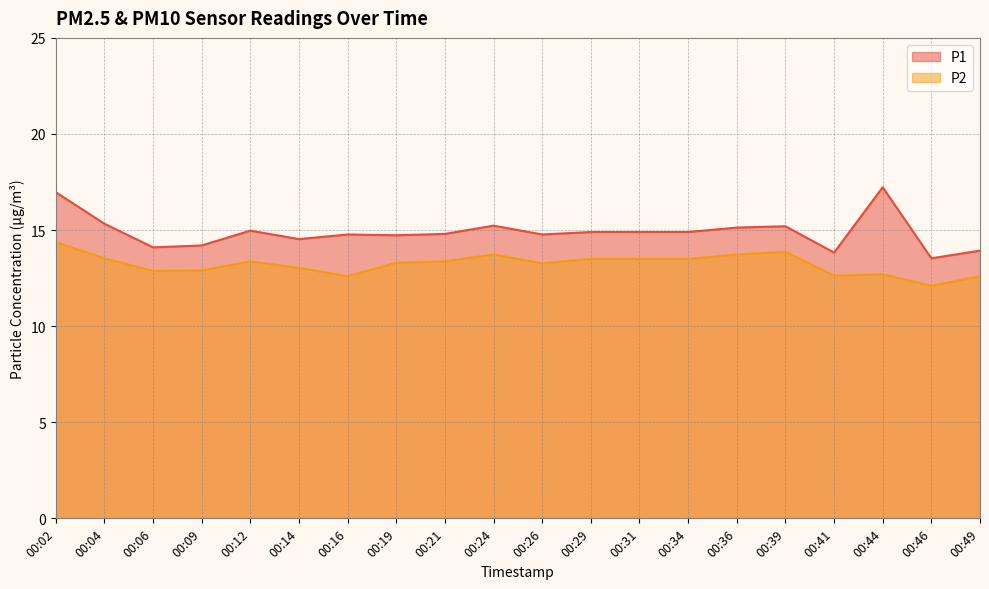

At which label does P2 first exceed 13?

00:02